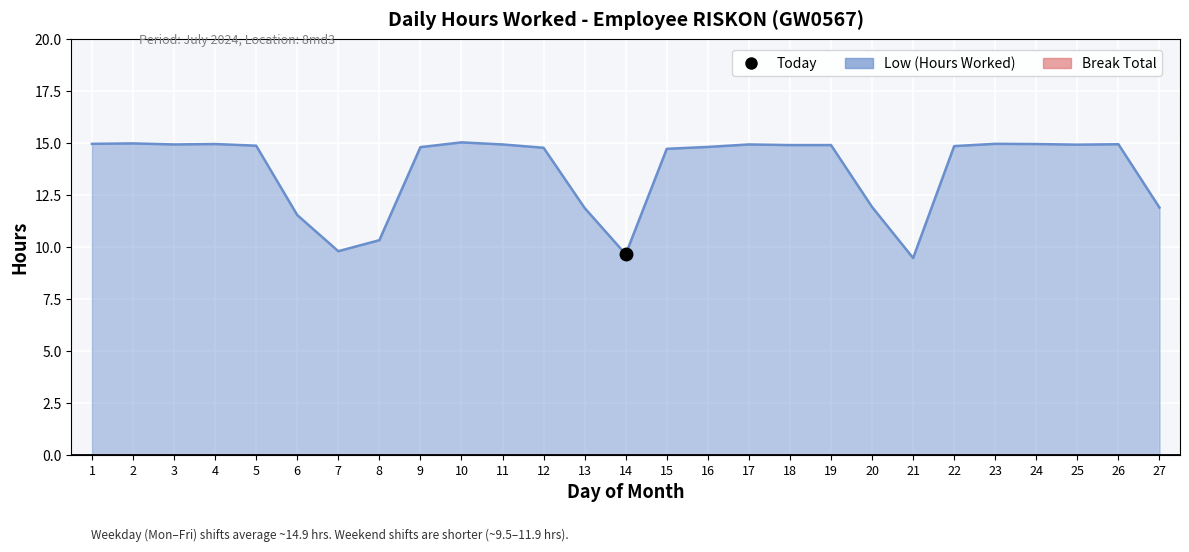

Count the number of categories in the chart.

27